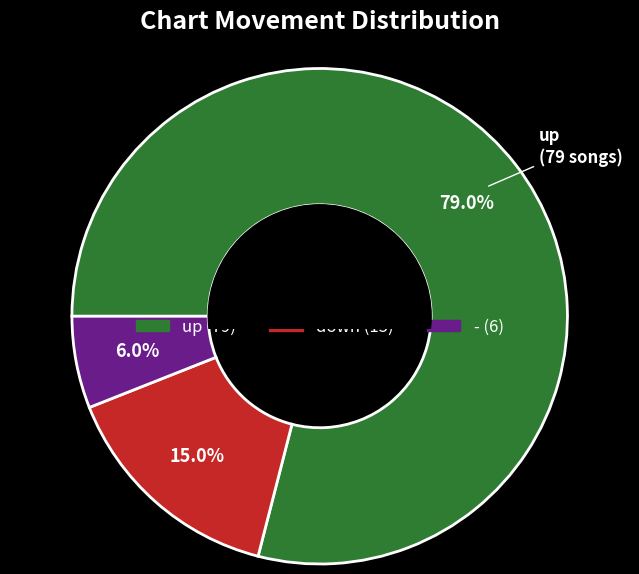

Which slice represents more than half of the pie?

up